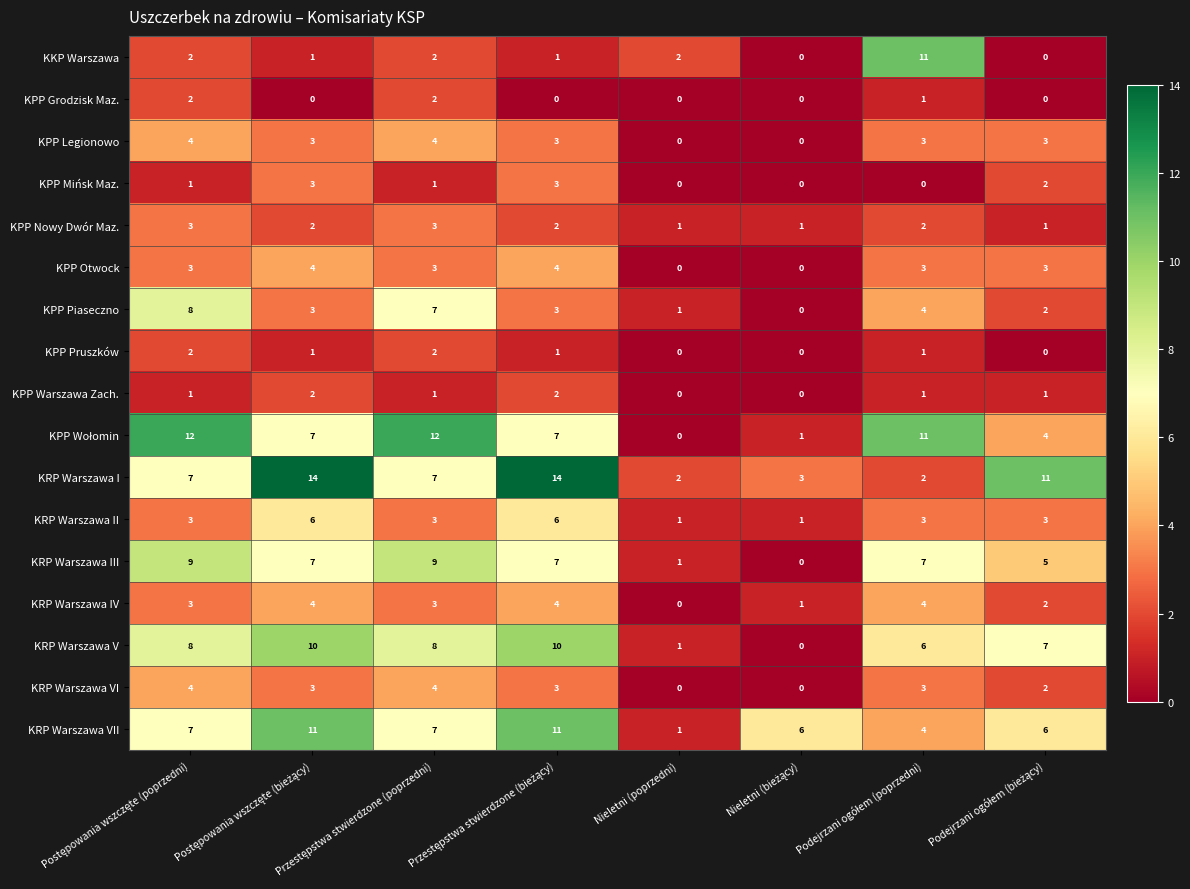

Which category has the lowest value in the KRP Warszawa IV series?

Nieletni (poprzedni)